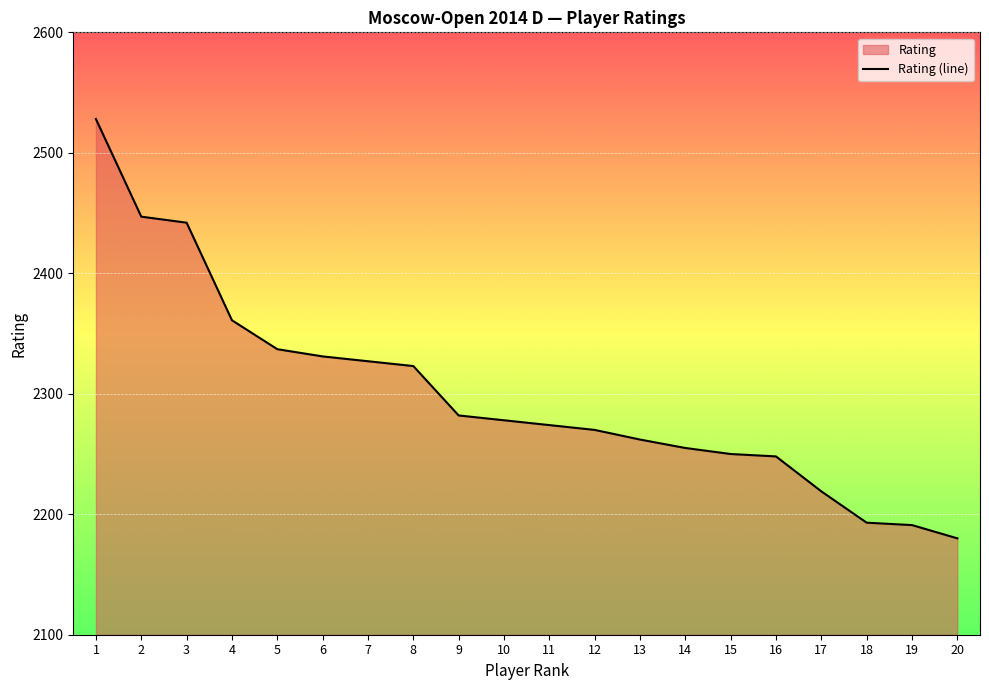

Which has a higher value, 6 or 5?

5